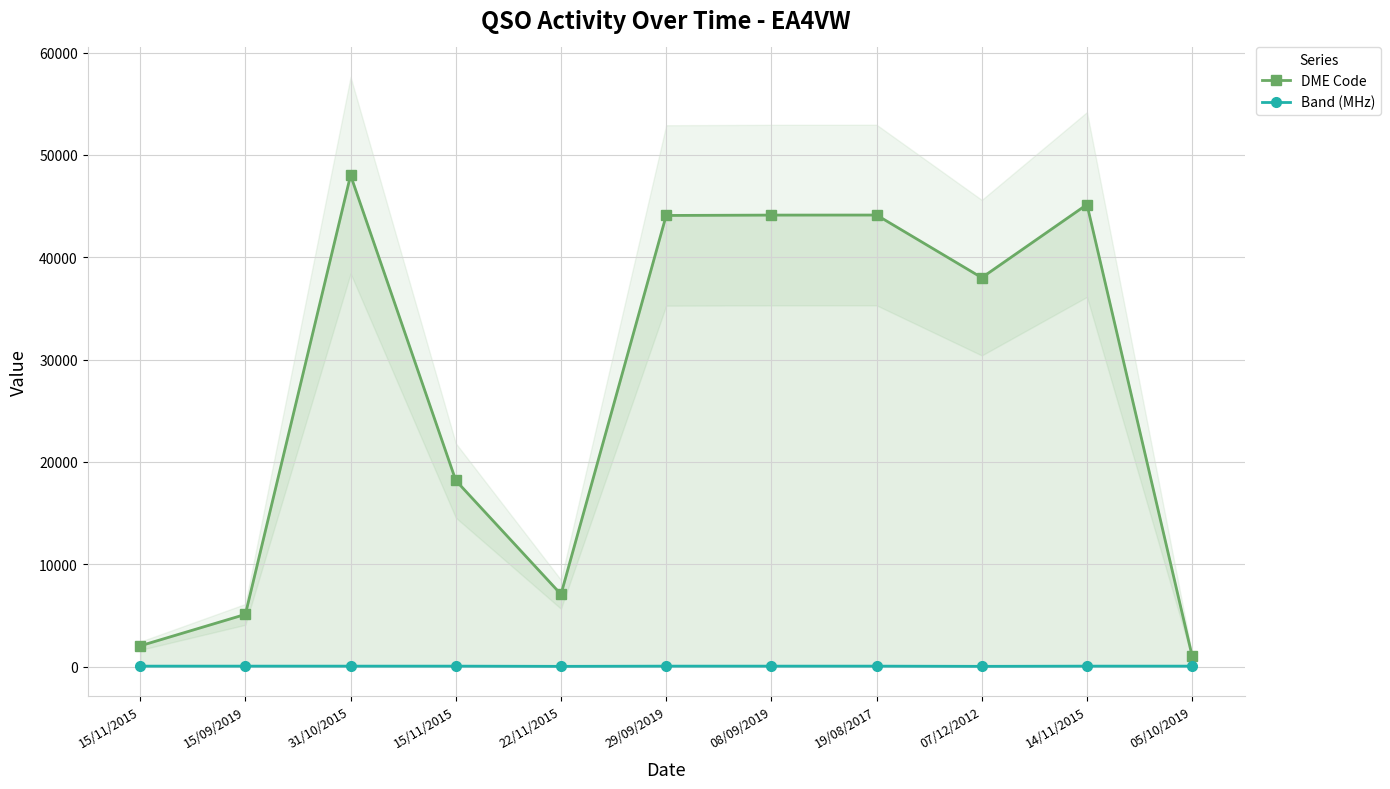

True or false: Band (MHz) and DME Code cross at least once.

False